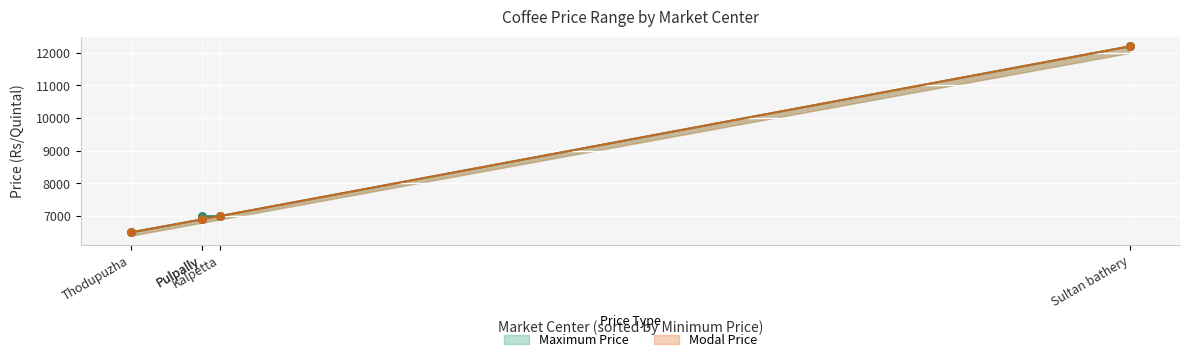

Which series reaches the minimum Y coordinate?

Maximum Price